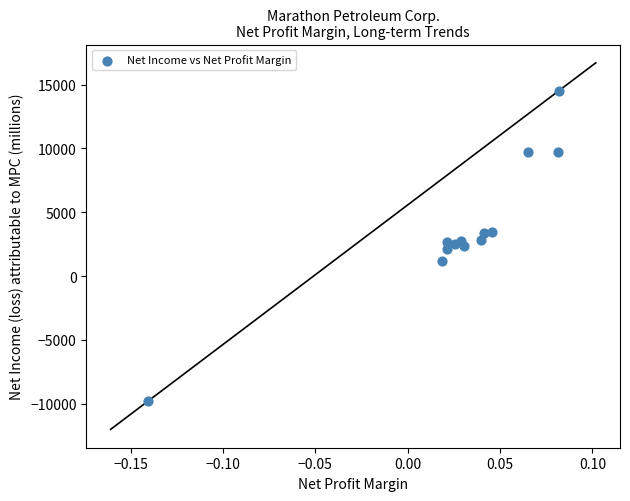

What is the range of Y values (max minus min)?

24342